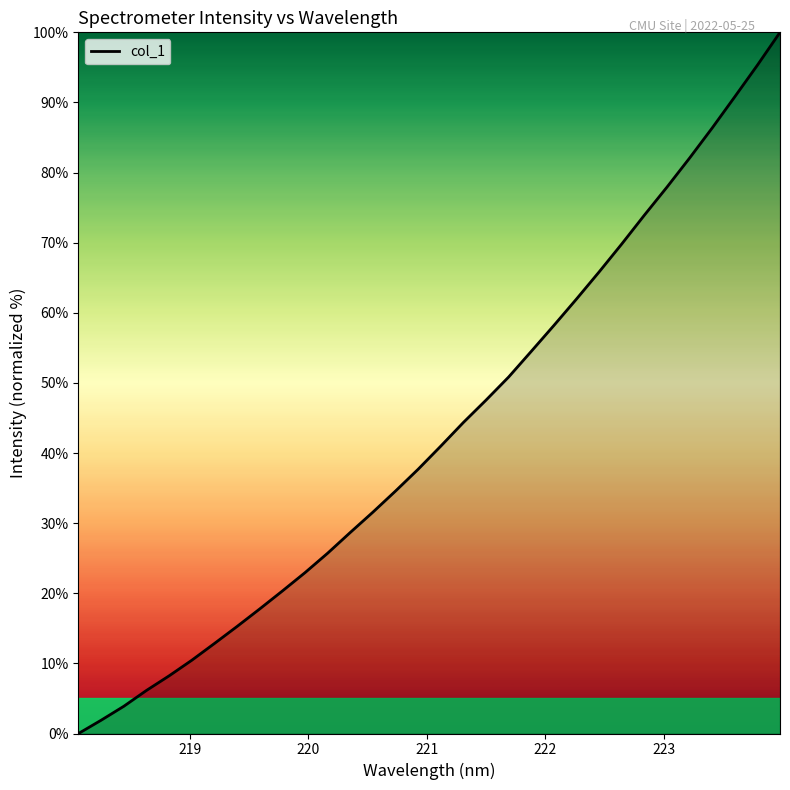

What is the difference between the maximum and minimum values?

100.0